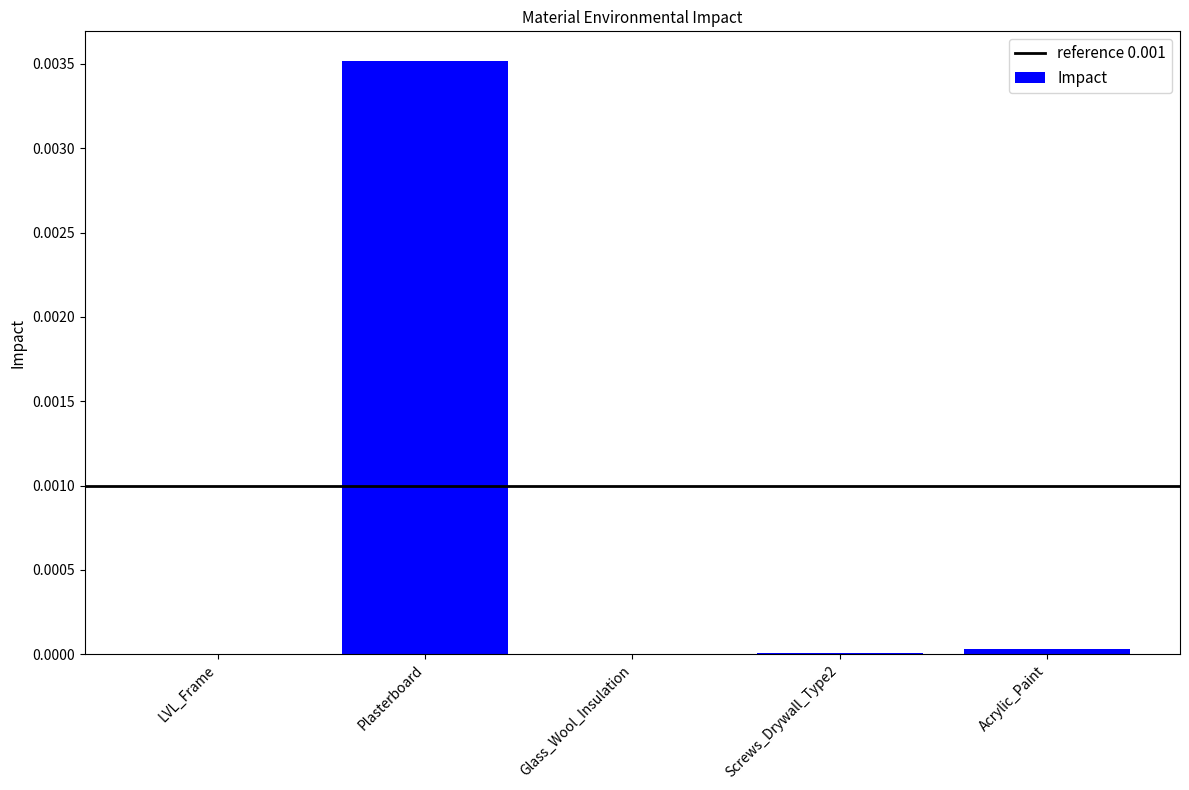

The chart shows a value of 0.0 at Acrylic_Paint. True or false?

True